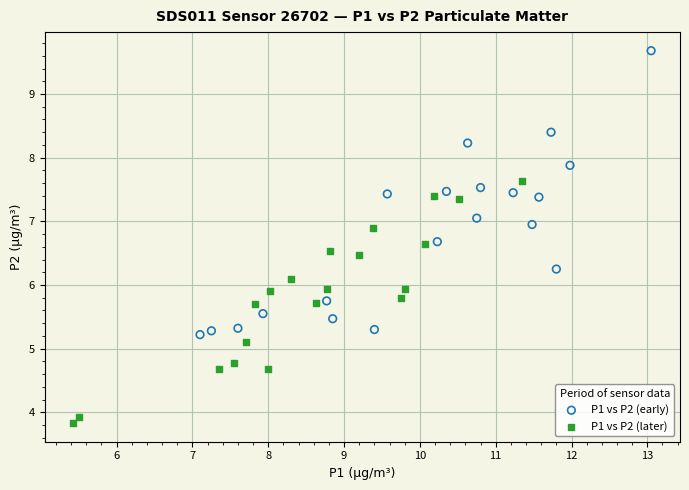

Which series reaches the minimum Y coordinate?

P1 vs P2 (later)